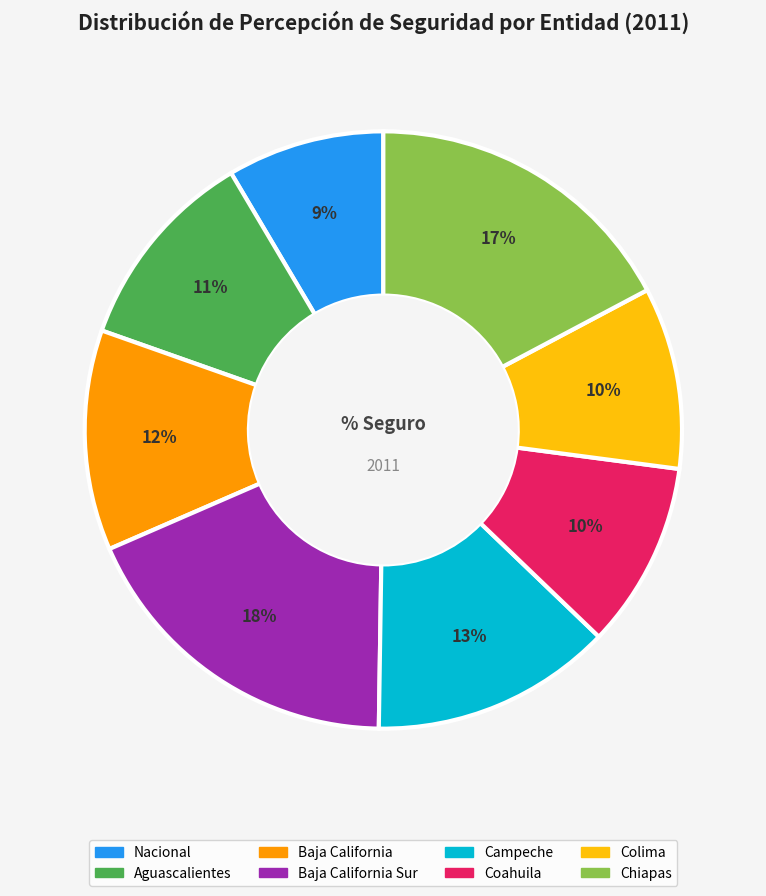

Does any single category account for the majority?

No